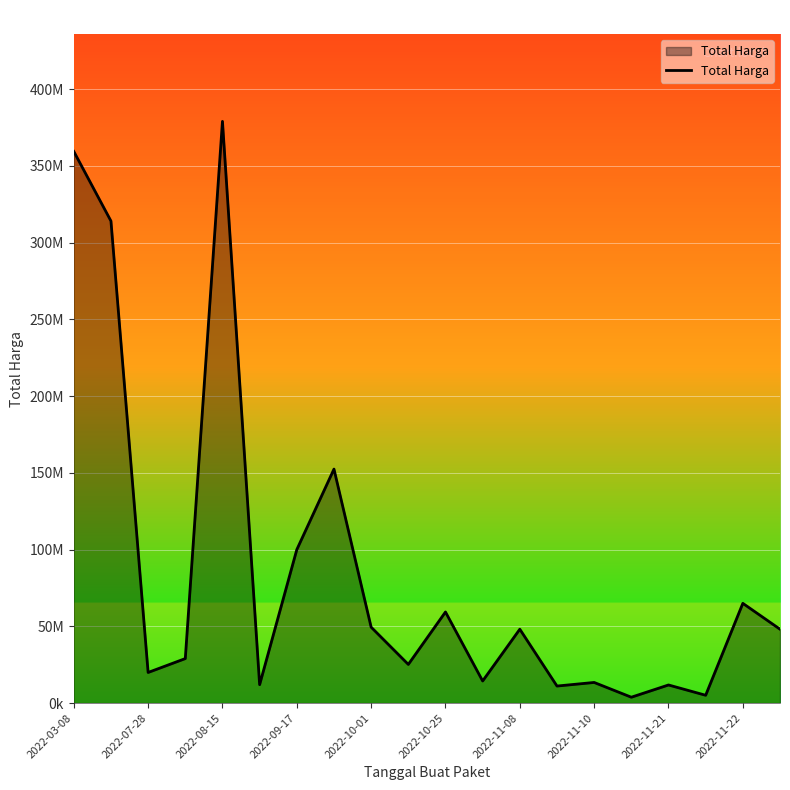

Does the chart have visible grid lines?

Yes